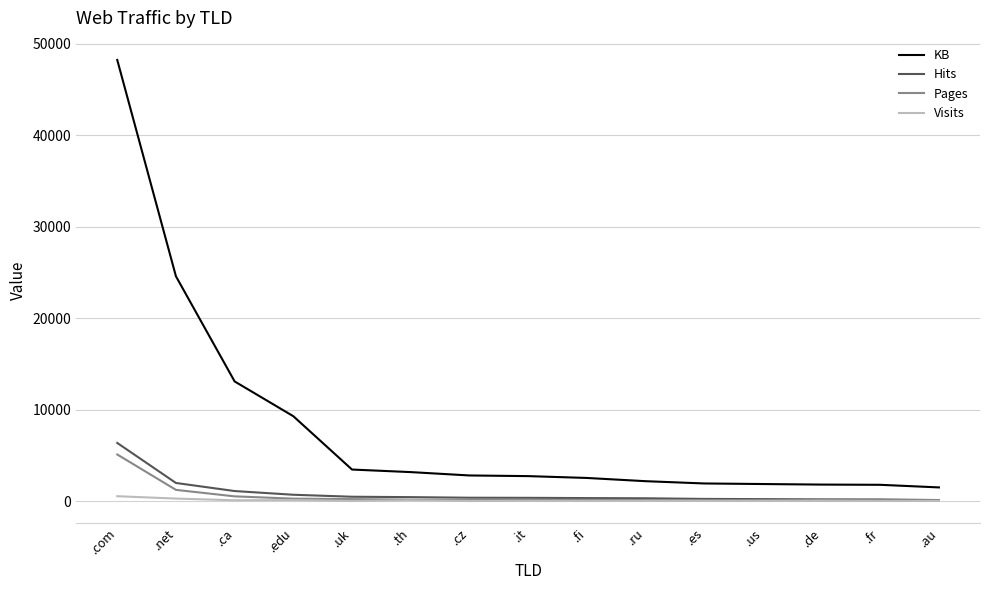

The value of KB at .fr is 1776.9. True or false?

True